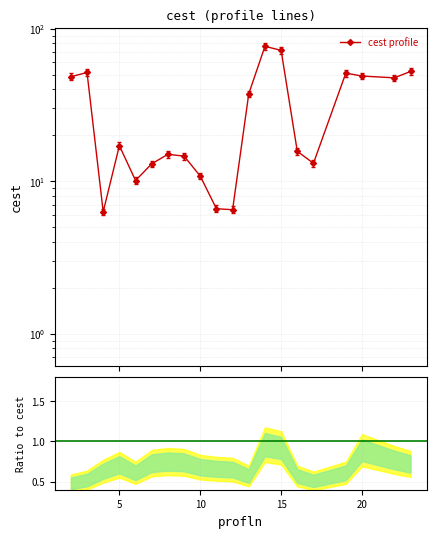

What is the value of the 14th point from the left?

72.1